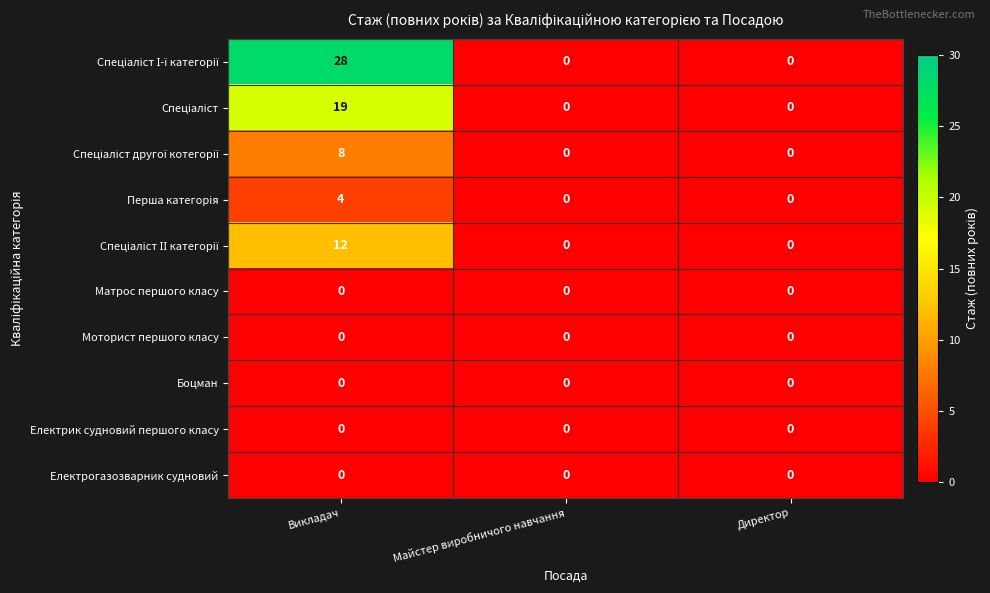

At which category is the sum across all series the highest?

Викладач